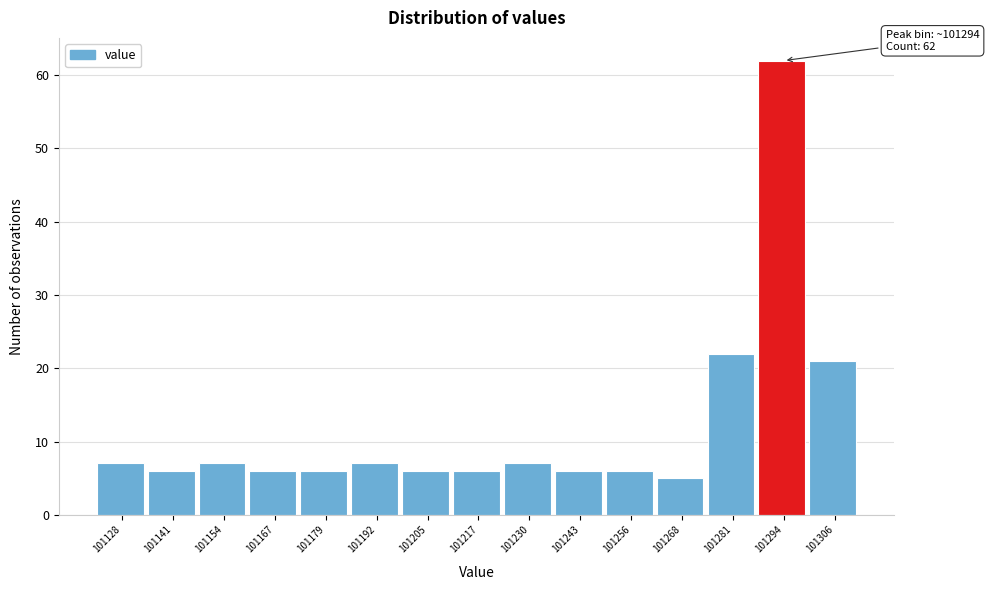

Which range on the x-axis has the tallest bar?

101288 to 101300